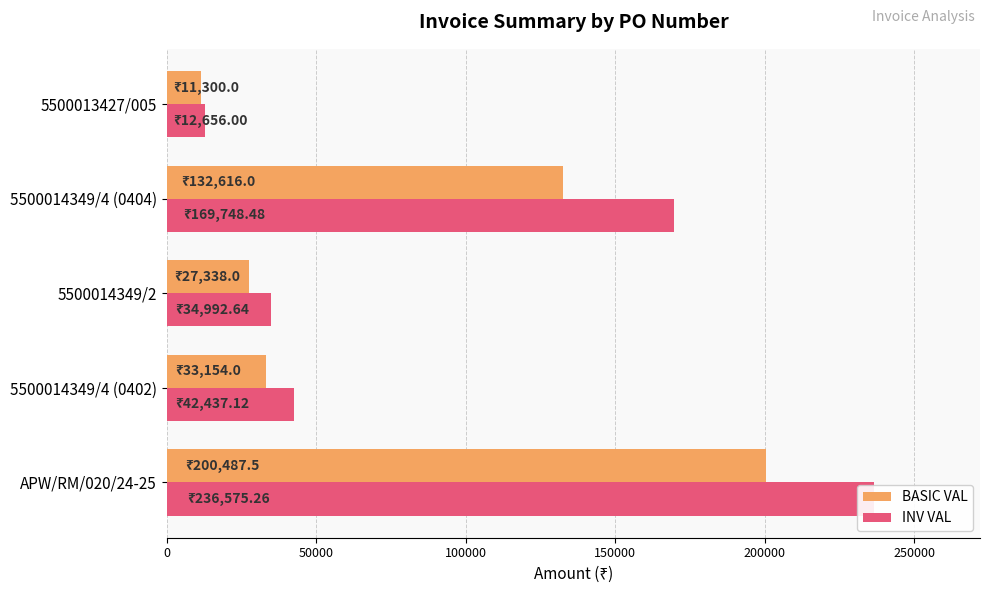

Reading left to right, extract all data points from this chart.

BASIC VAL: 200487.5	33154.0	27338.0	132616.0	11300.0
INV VAL: 236575.3	42437.1	34992.6	169748.5	12656.0